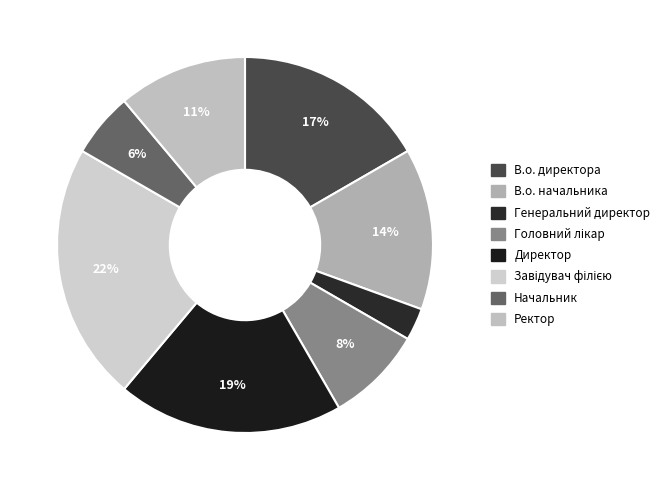

To the nearest percent, what percentage of the pie is В.о. начальника?

14%